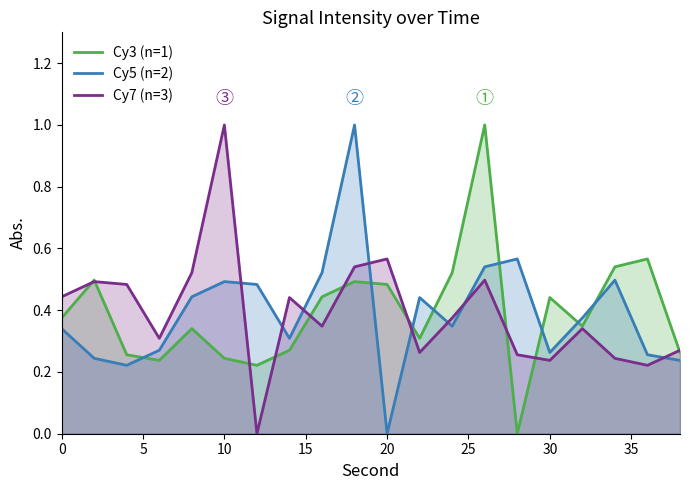

What is the maximum value shown in the chart?

1.0